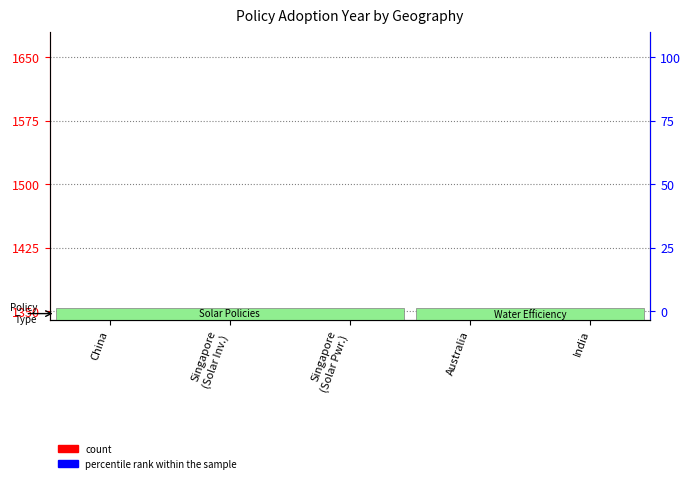

Which series has the largest total across all categories?

percentile rank within the sample